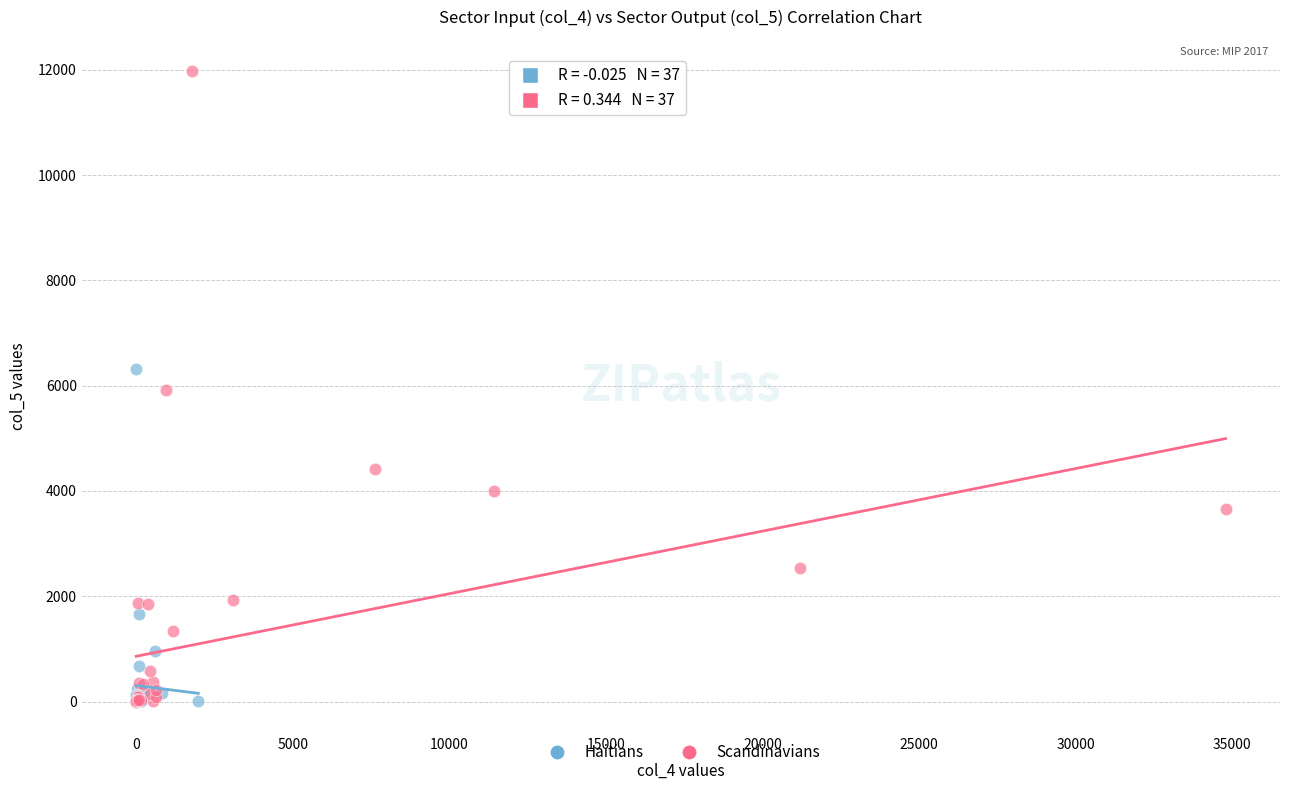

Which series has the largest Y range (max minus min)?

Scandinavians